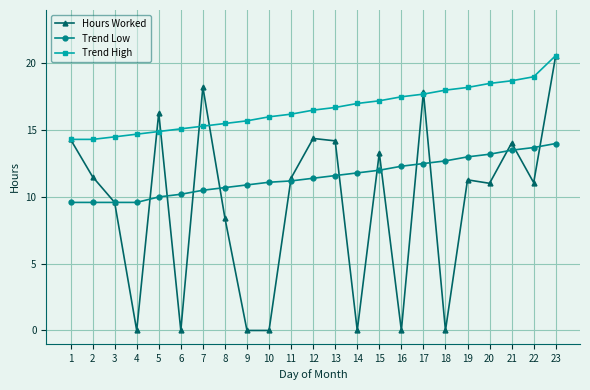

True or false: Trend High has a value of 15.5 at 8.

True